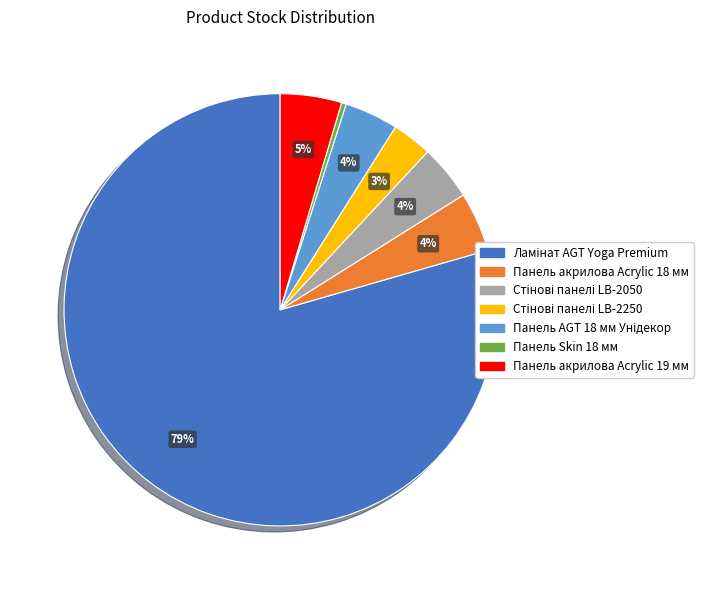

Do Панель акрилова Acrylic 18 мм and Панель акрилова Acrylic 19 мм together represent more than half of the pie?

No